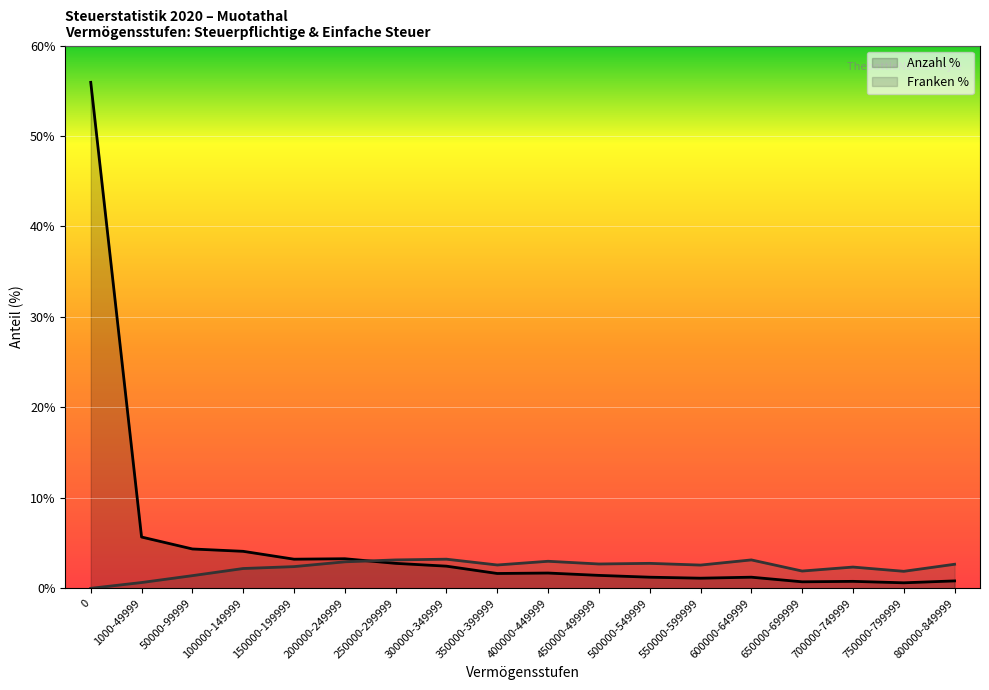

How many interior local valleys does the Anzahl % series have?

5